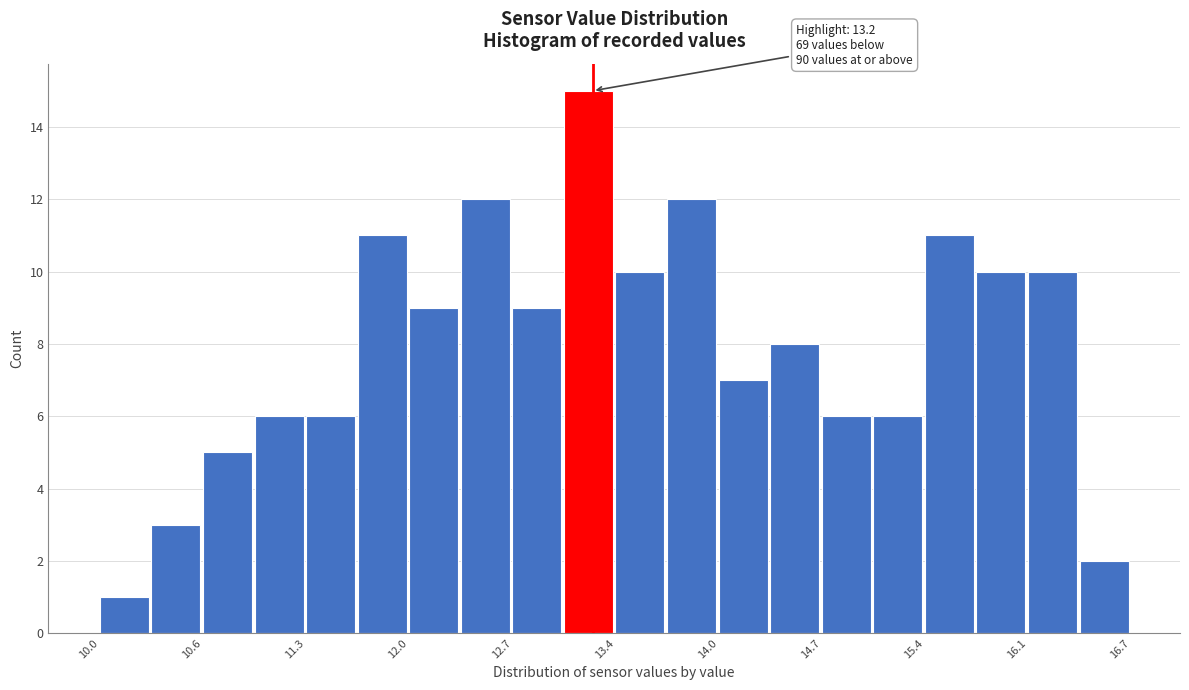

Around what value on the x-axis is the tallest bar? Give the approximate position of its centre, as read against the axis.

13.2